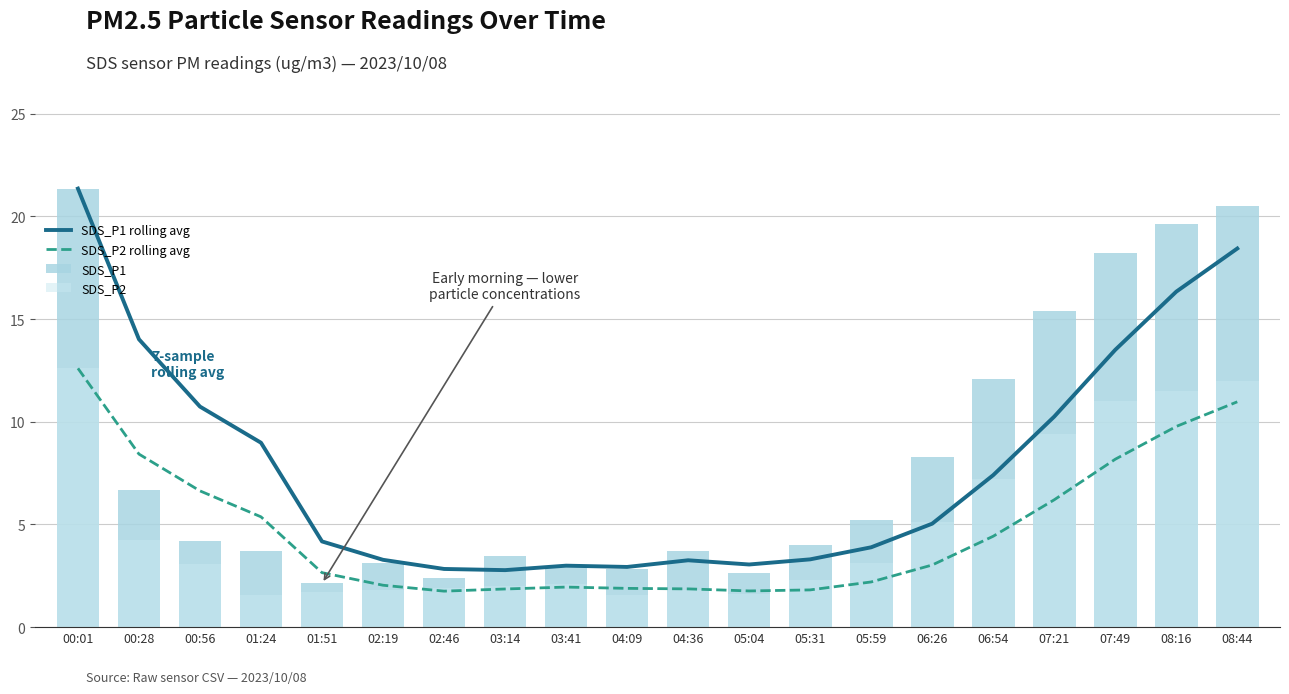

Which series has the largest range (max minus min)?

SDS_P1